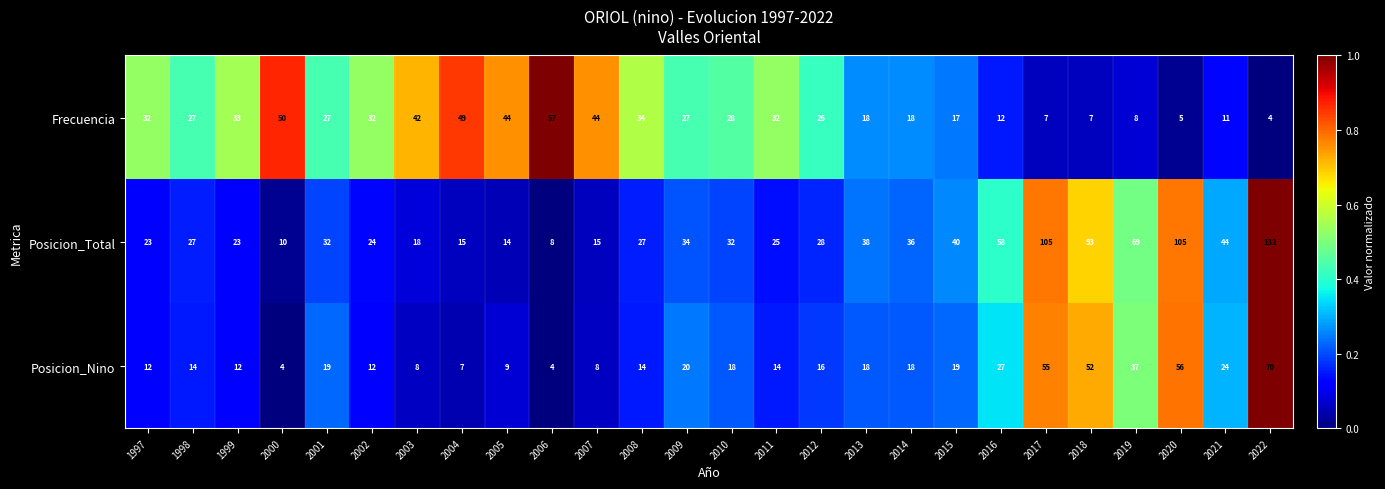

At which label does Frecuencia first exceed 27?

1997